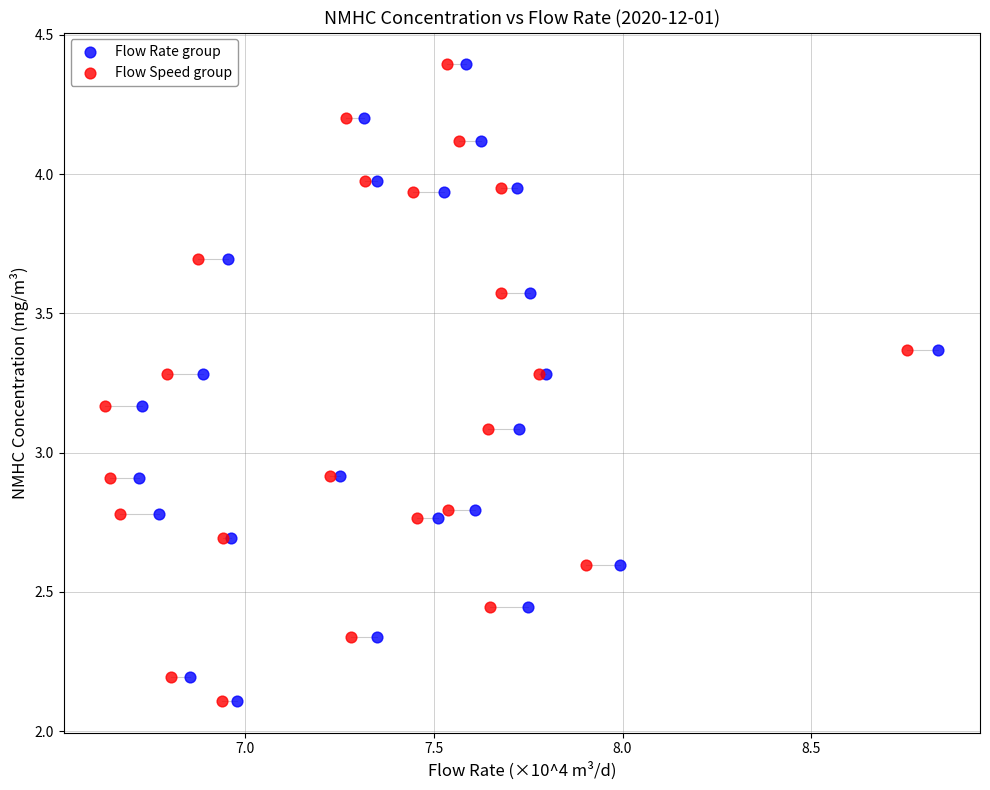

What are all the series names shown in the legend?

Flow Rate group, Flow Speed group